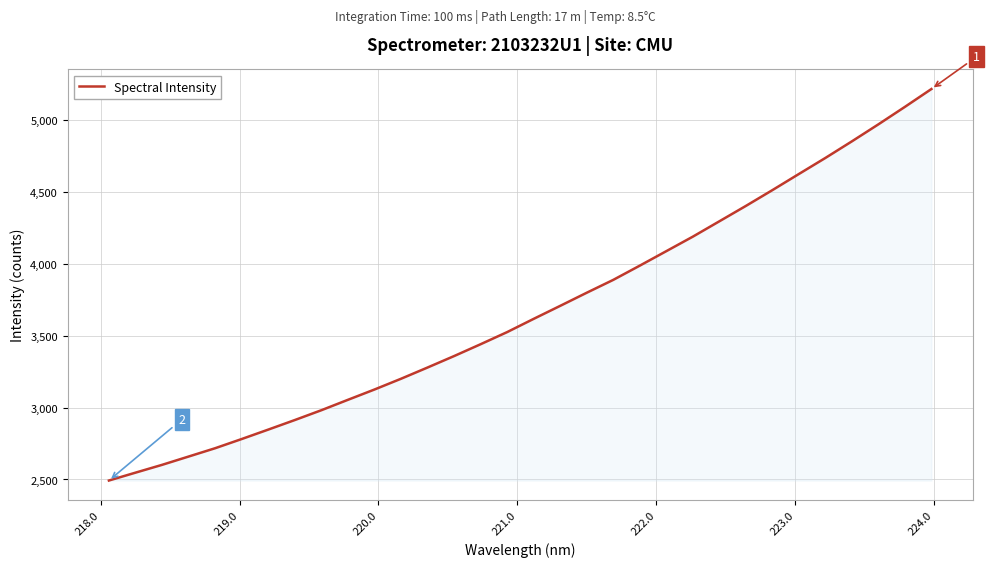

What is the difference between the maximum and minimum values?

2720.2